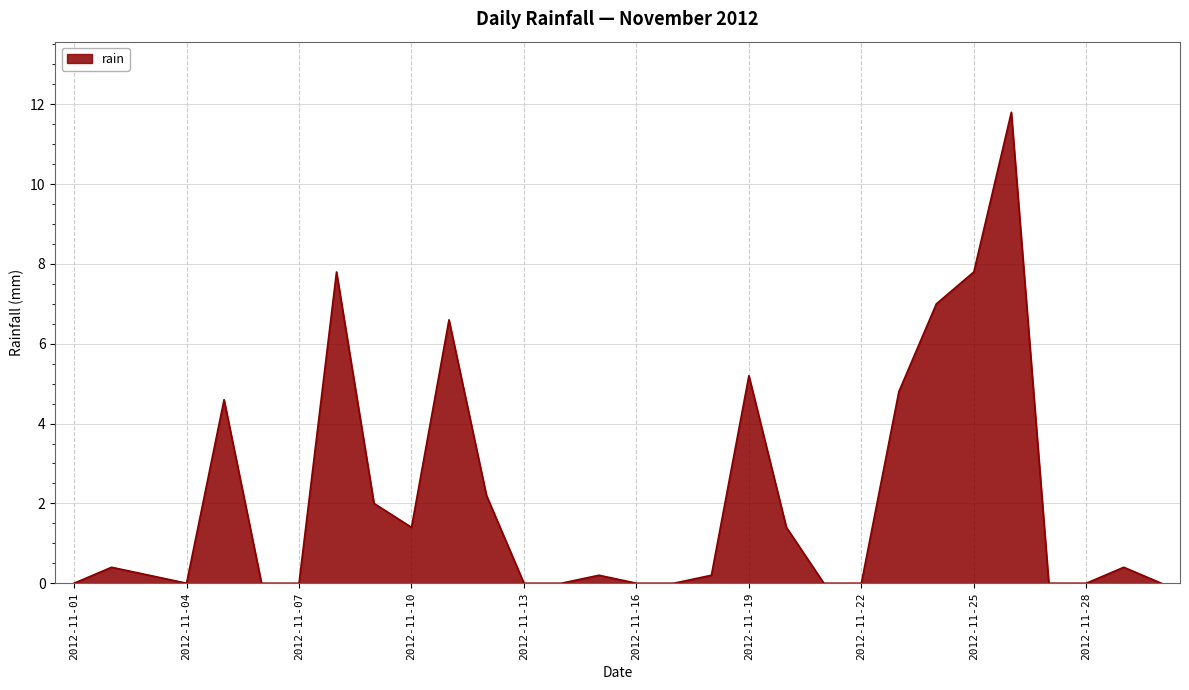

What is the maximum value shown in the chart?

11.8